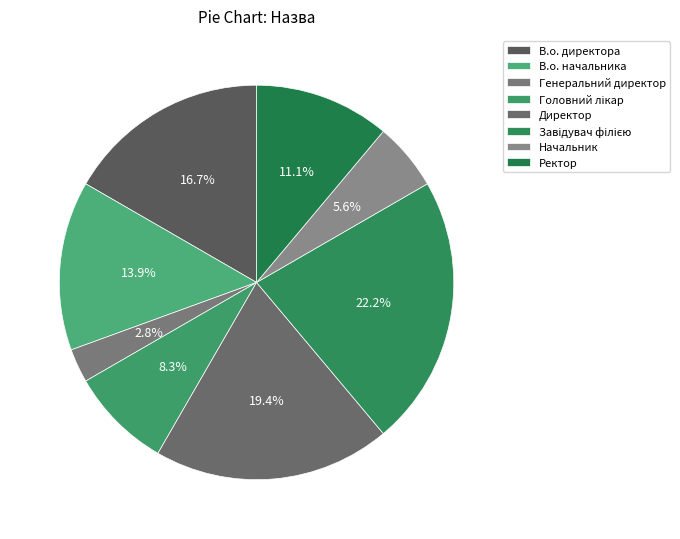

How many segments does this pie chart have?

8